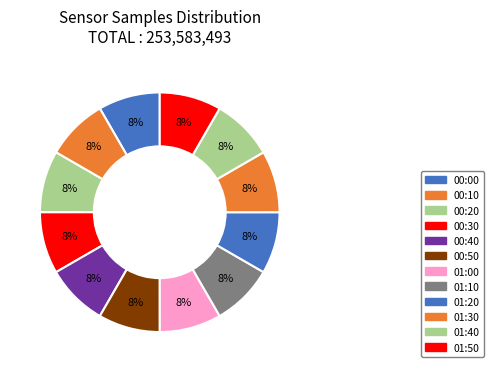

How many segments does this pie chart have?

12